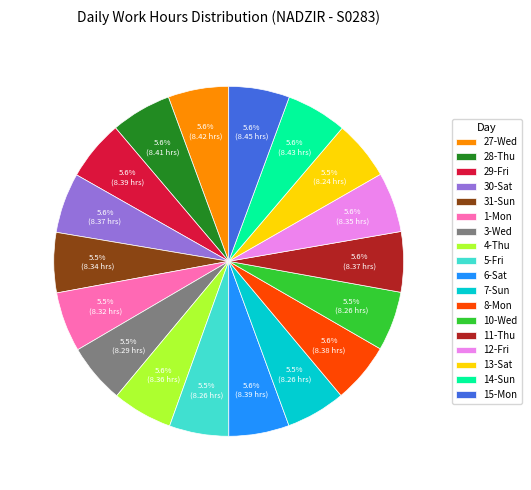

Does 15-Mon account for over 50% of the chart?

No